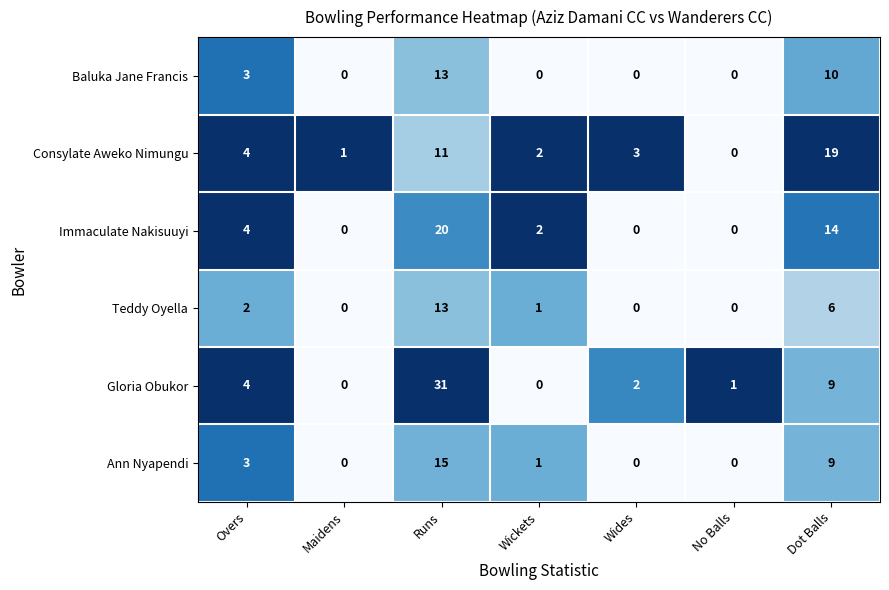

What is the difference between the Consylate Aweko Nimungu values at Dot Balls and No Balls?

19